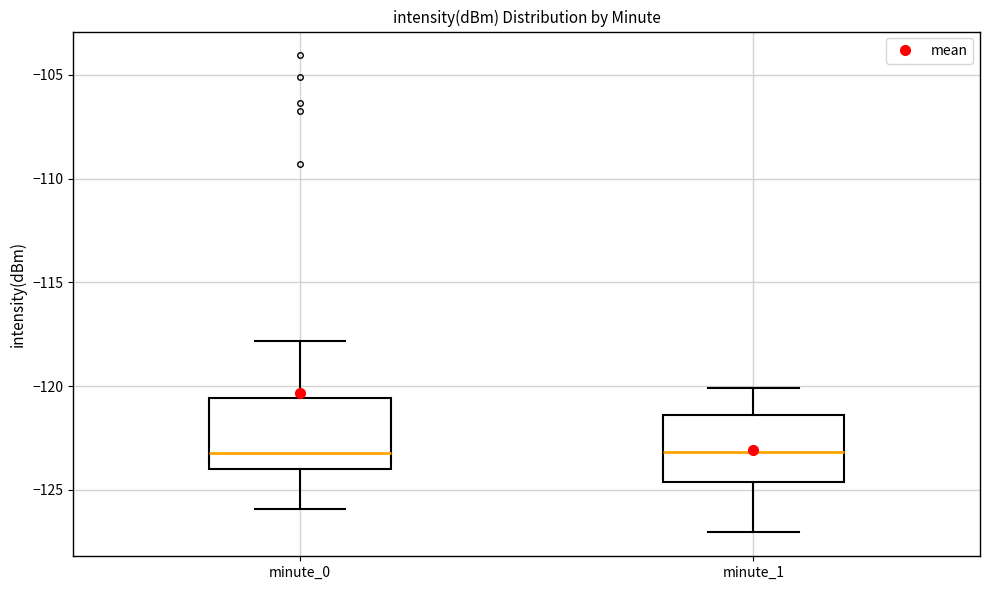

Reading left to right, transcribe this box plot: for each box, give where its median line is, the range the box spans, and where its two whiskers end, as read against the y-axis. The values are not printed on the chart, so give them approximately, as read against the axis.

minute_0: median -123.0, box -124.0 to -120.5, whiskers -126.0 to -118.0
minute_1: median -123.0, box -124.5 to -121.5, whiskers -127.0 to -120.0